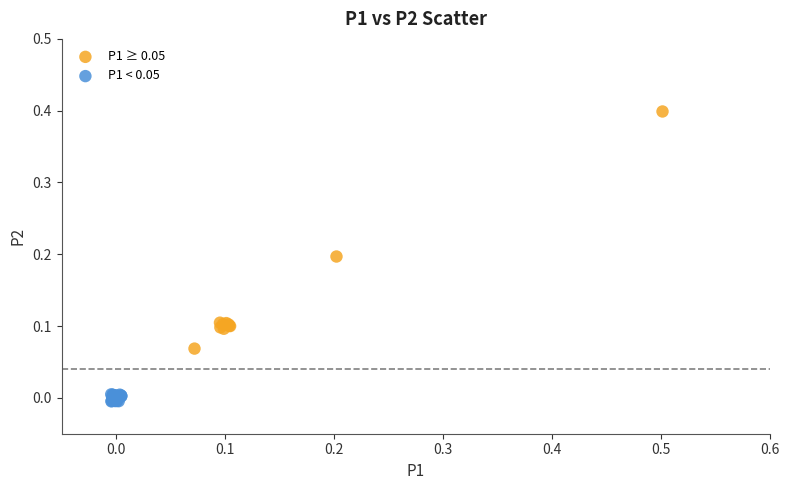

Which series has the largest Y range (max minus min)?

P1 ≥ 0.05